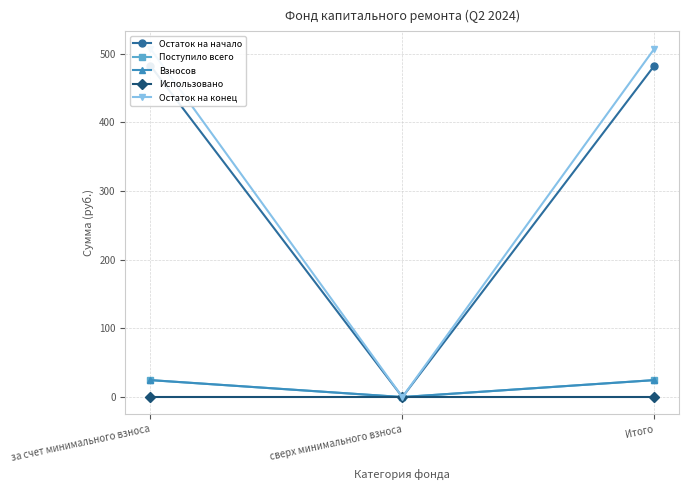

The Взносов series shows 24.7 at Итого. True or false?

True